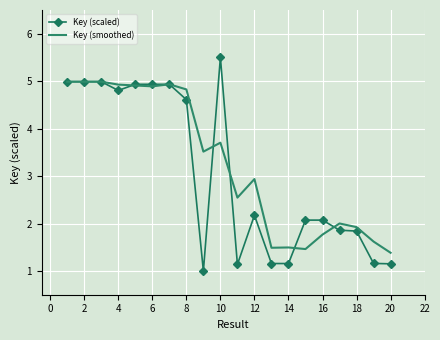

Rank the series by their maximum value, from lowest to highest.

Key (smoothed), Key (scaled)